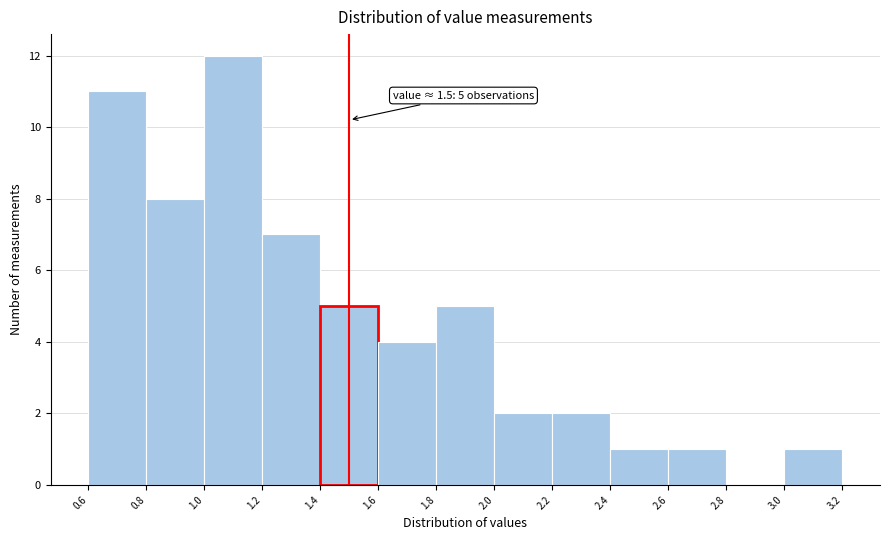

Which range on the x-axis has the tallest bar?

1.0 to 1.2